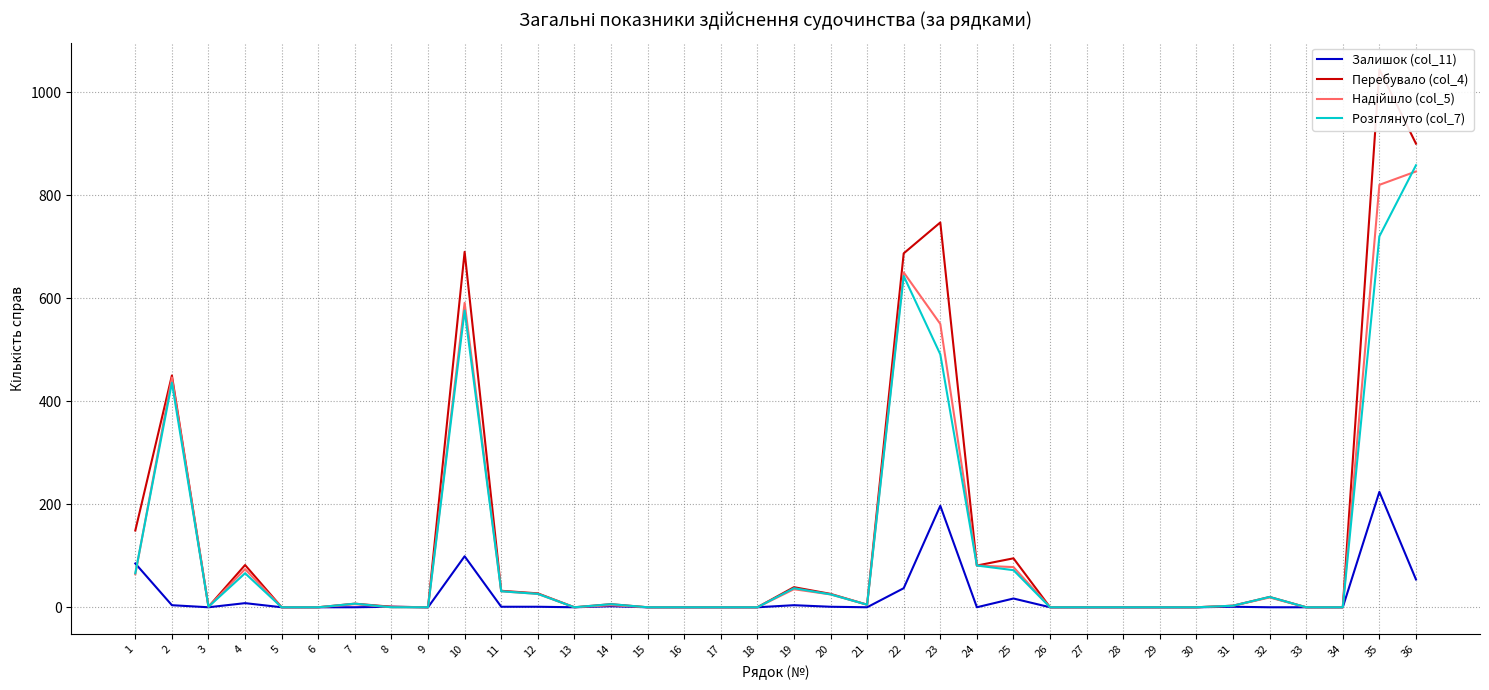

True or false: Залишок (col_11) and Перебувало (col_4) intersect in this chart.

False